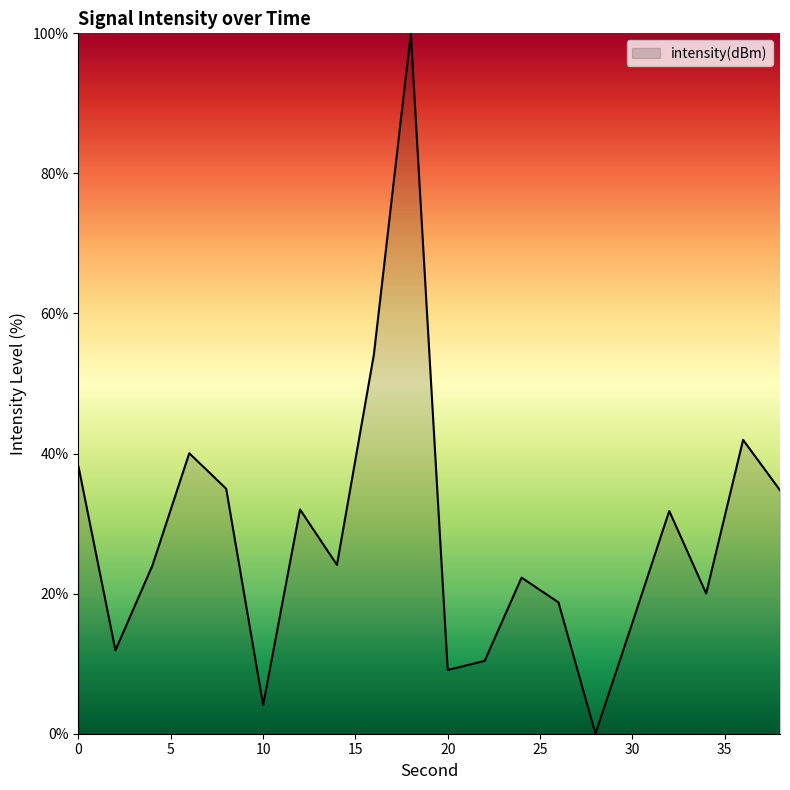

What is the difference between the maximum and minimum values?

100.0